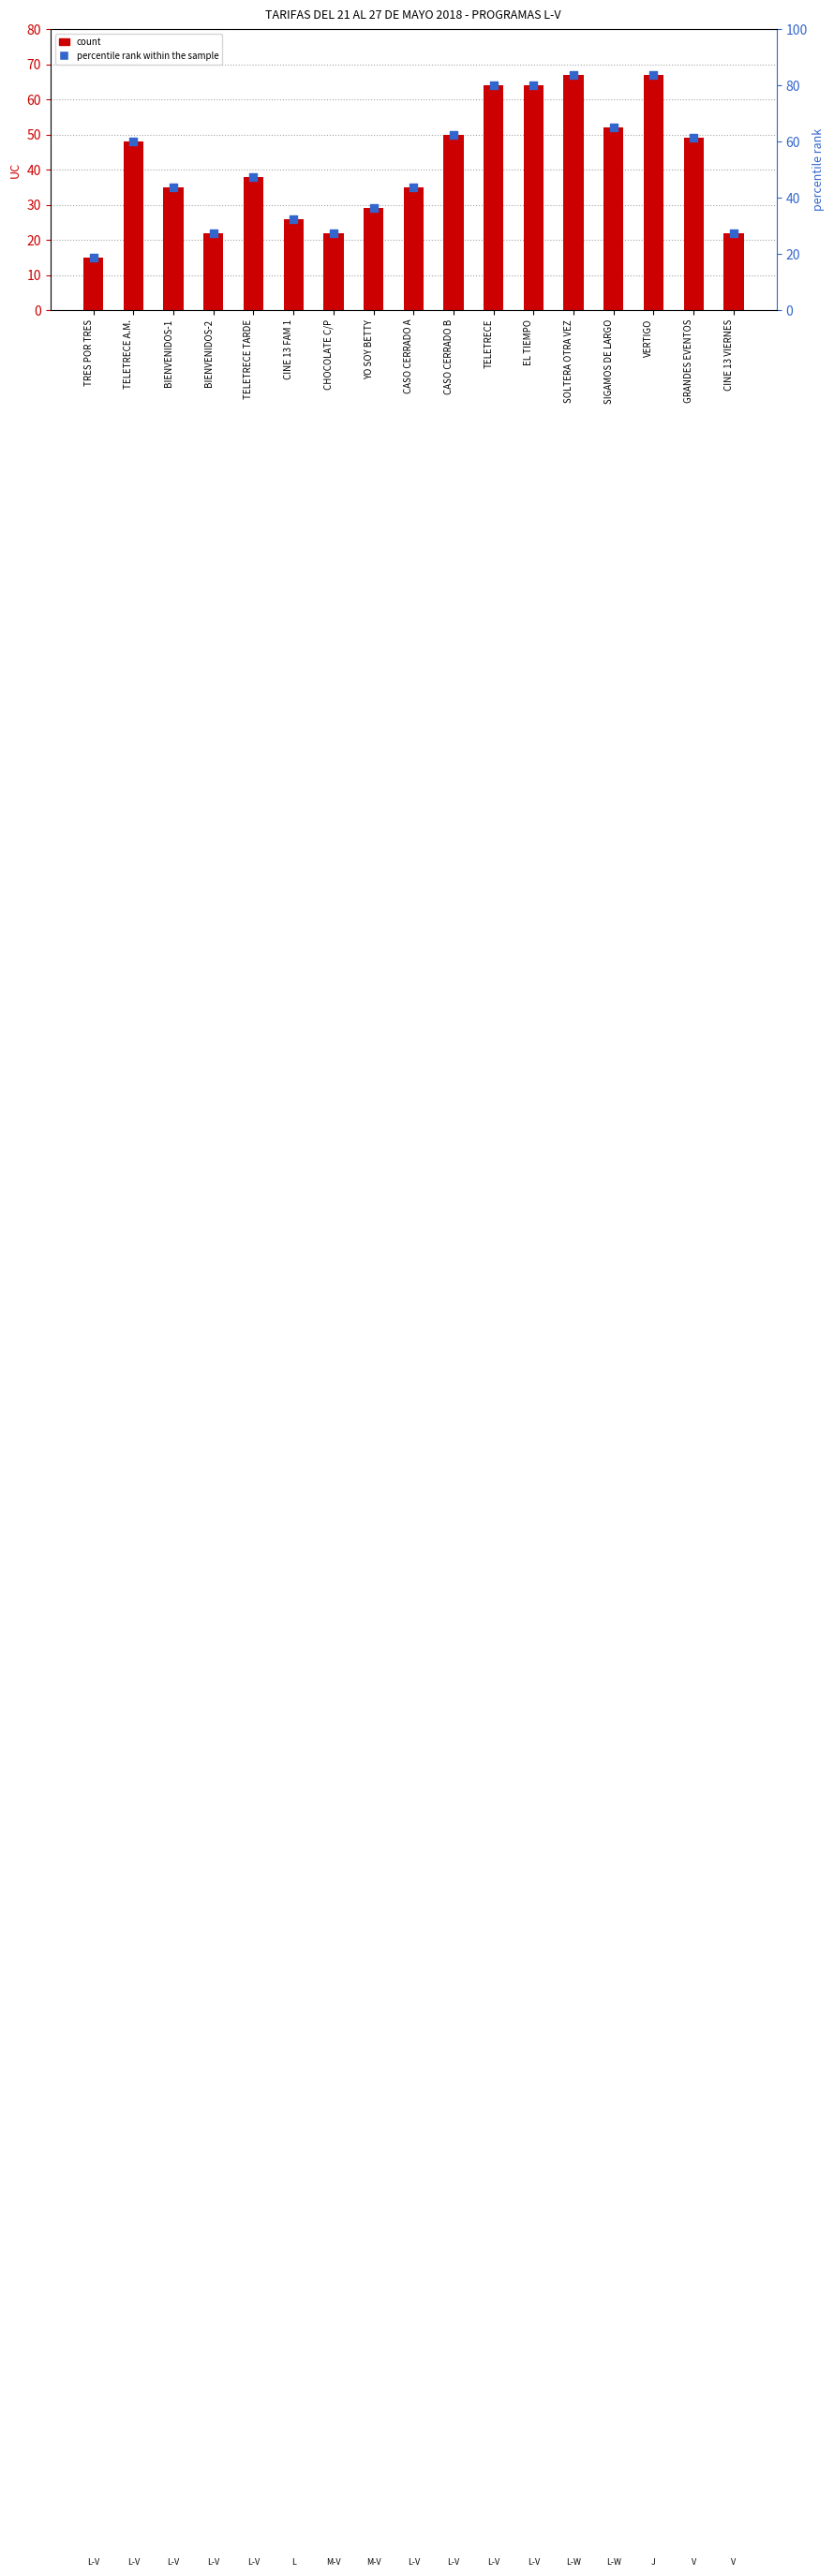

Is the value of percentile rank within the sample at CASO CERRADO A greater than the value of UC (count) at TELETRECE A.M.?

No